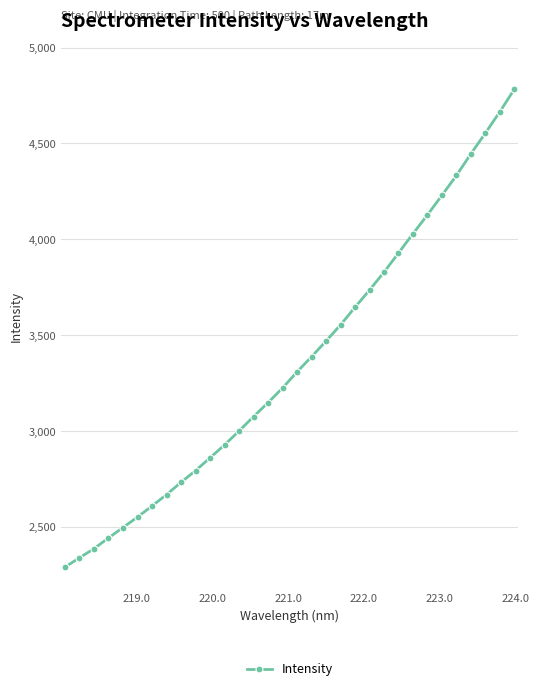

What is the difference between the second highest and second lowest values?

2327.1